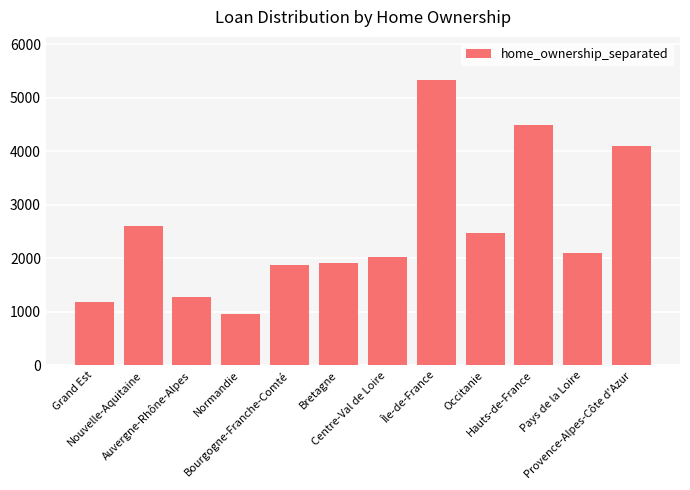

What is the smallest value displayed?

952